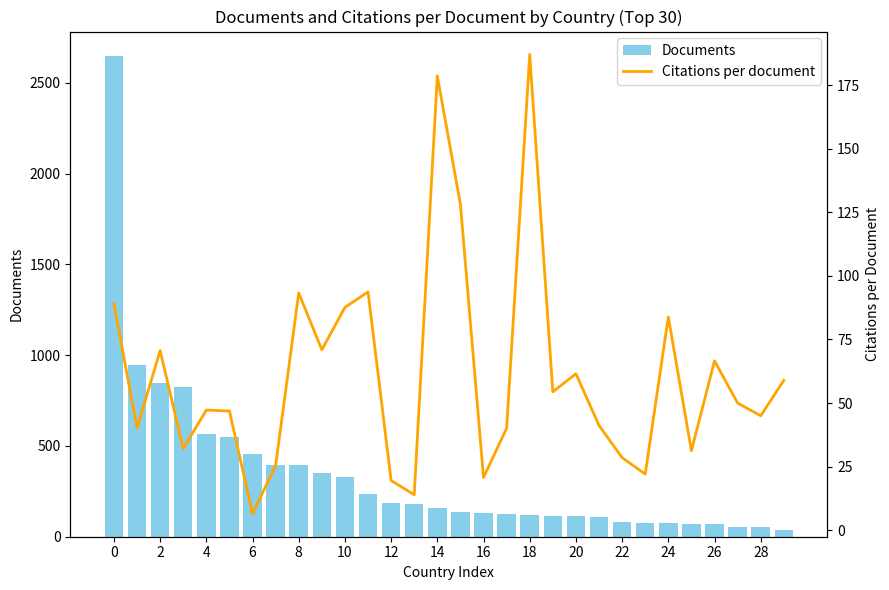

The value of Documents at 28 is 51.7. True or false?

False